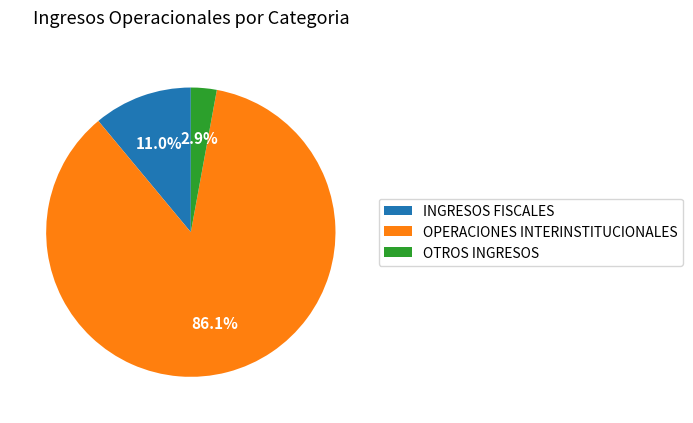

Is there a majority slice in this chart?

Yes